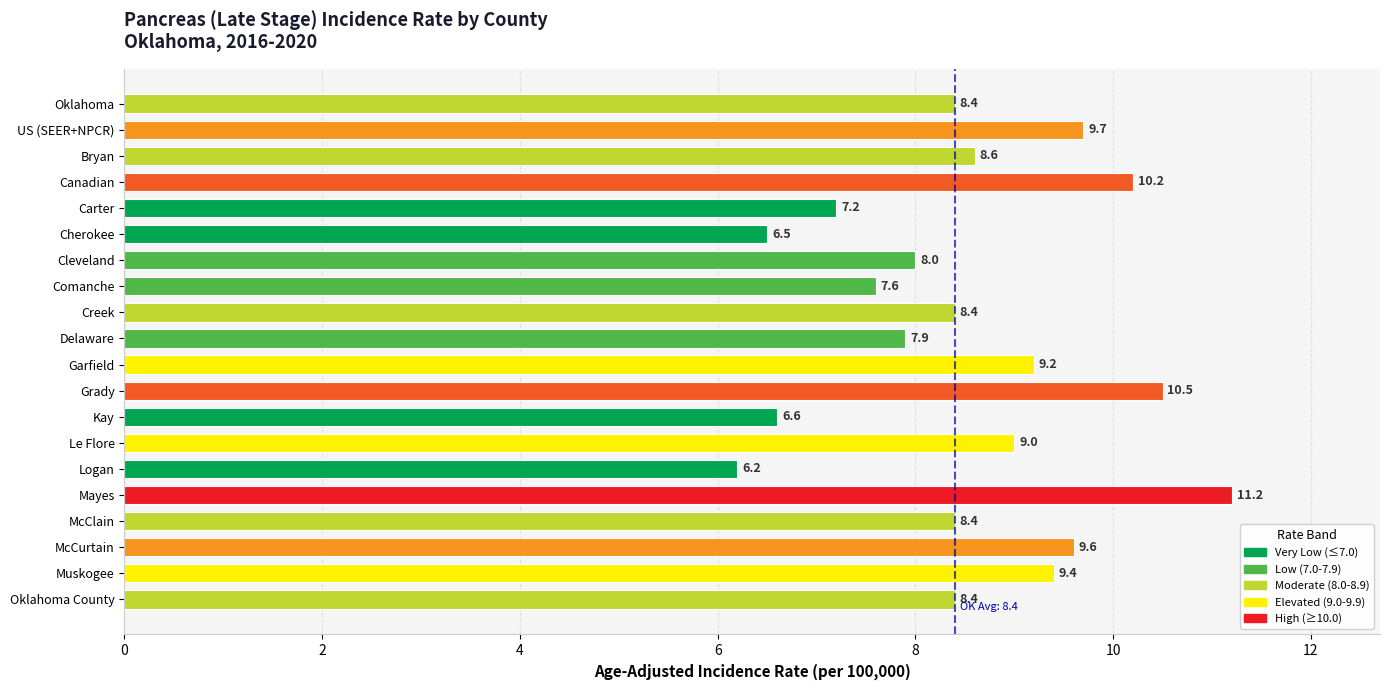

What is the maximum value shown in the chart?

11.2